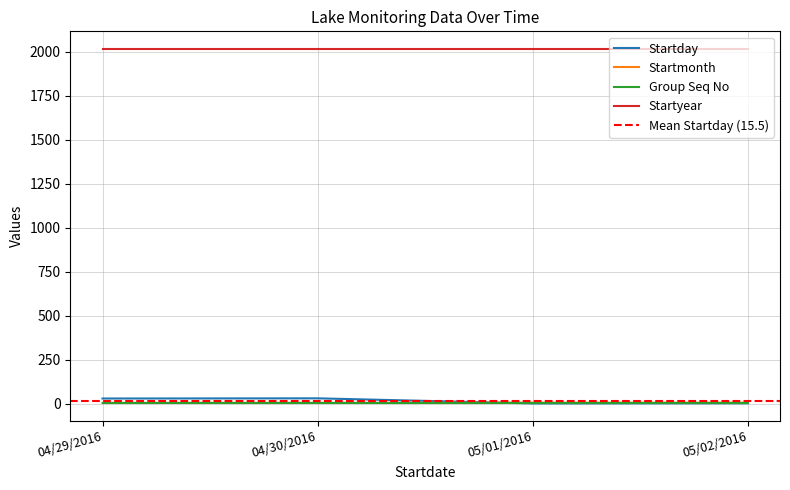

Is it true that Startday equals 29 at 04/29/2016?

True